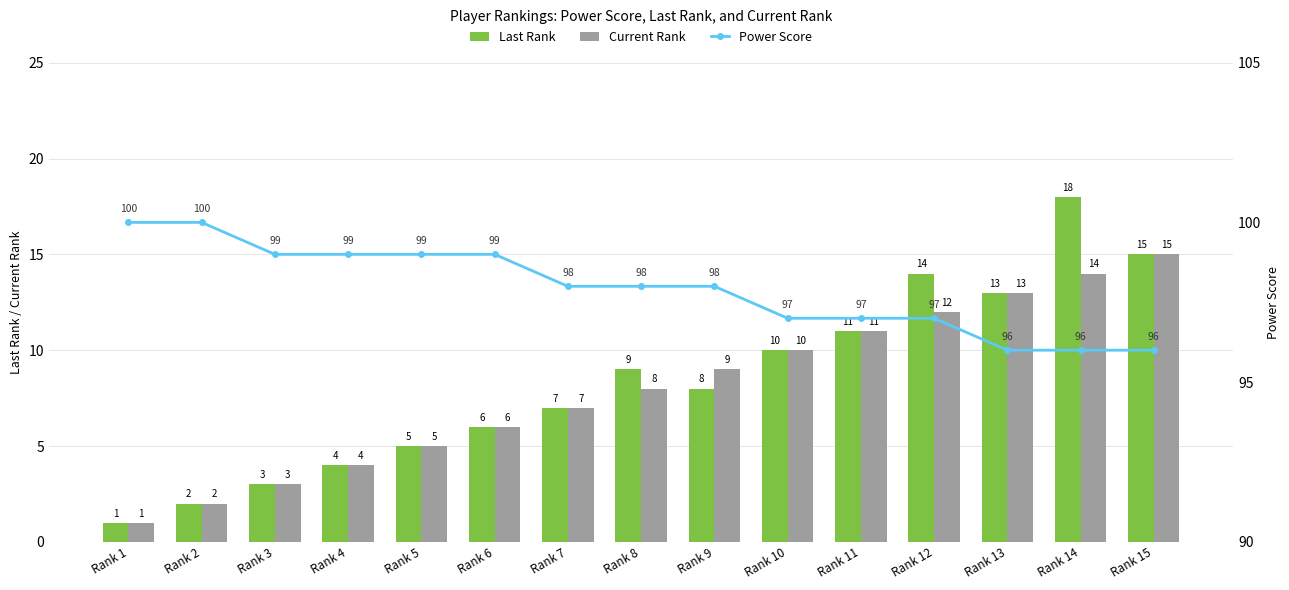

What is the minimum value for Last Rank?

1